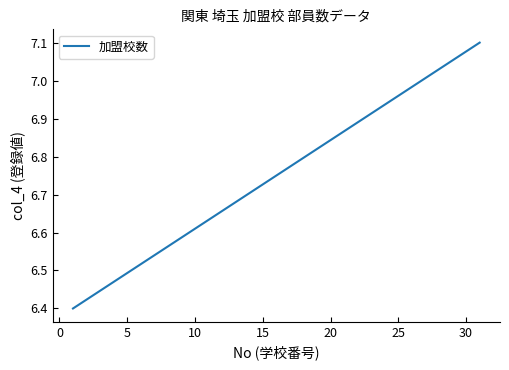

What is the difference between the maximum and minimum values?

0.7